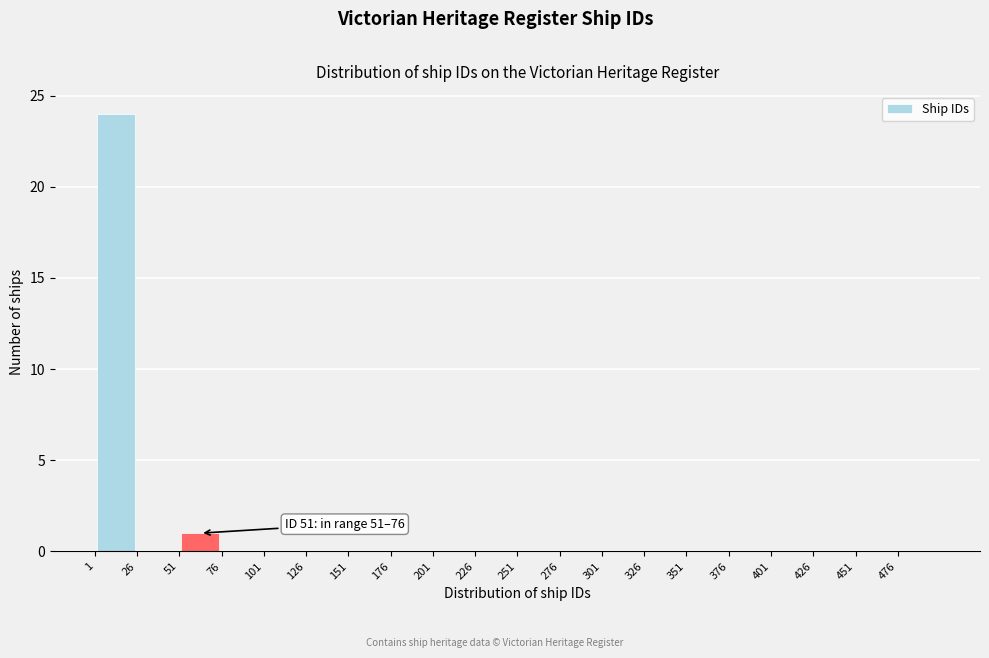

Over which range of the x-axis is the bar tallest?

1 to 26